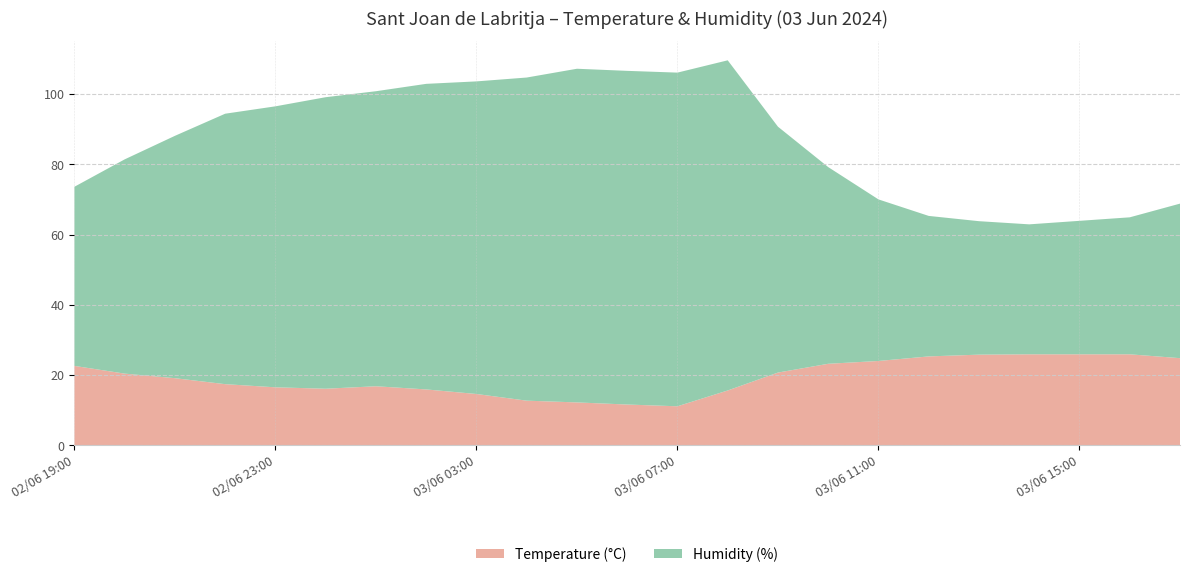

Reading left to right, transcribe all the data shown in this chart.

Temperature (°C): 22.6	20.4	19.1	17.4	16.5	16.1	16.8	15.9	14.6	12.7	12.2	11.6	11.1	15.6	20.7	23.2	24.0	25.3	25.8	25.9	25.9	25.9	24.8
Humidity (%): 51.0	61.0	69.0	77.0	80.0	83.0	84.0	87.0	89.0	92.0	95.0	95.0	95.0	94.0	70.0	56.0	46.0	40.0	38.0	37.0	38.0	39.0	44.0